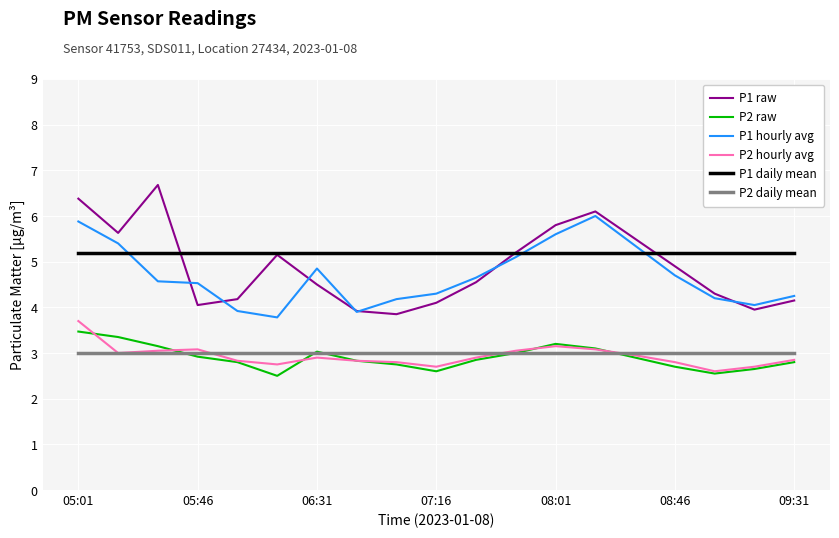

What is the lowest value of the P1 daily mean series?

5.2